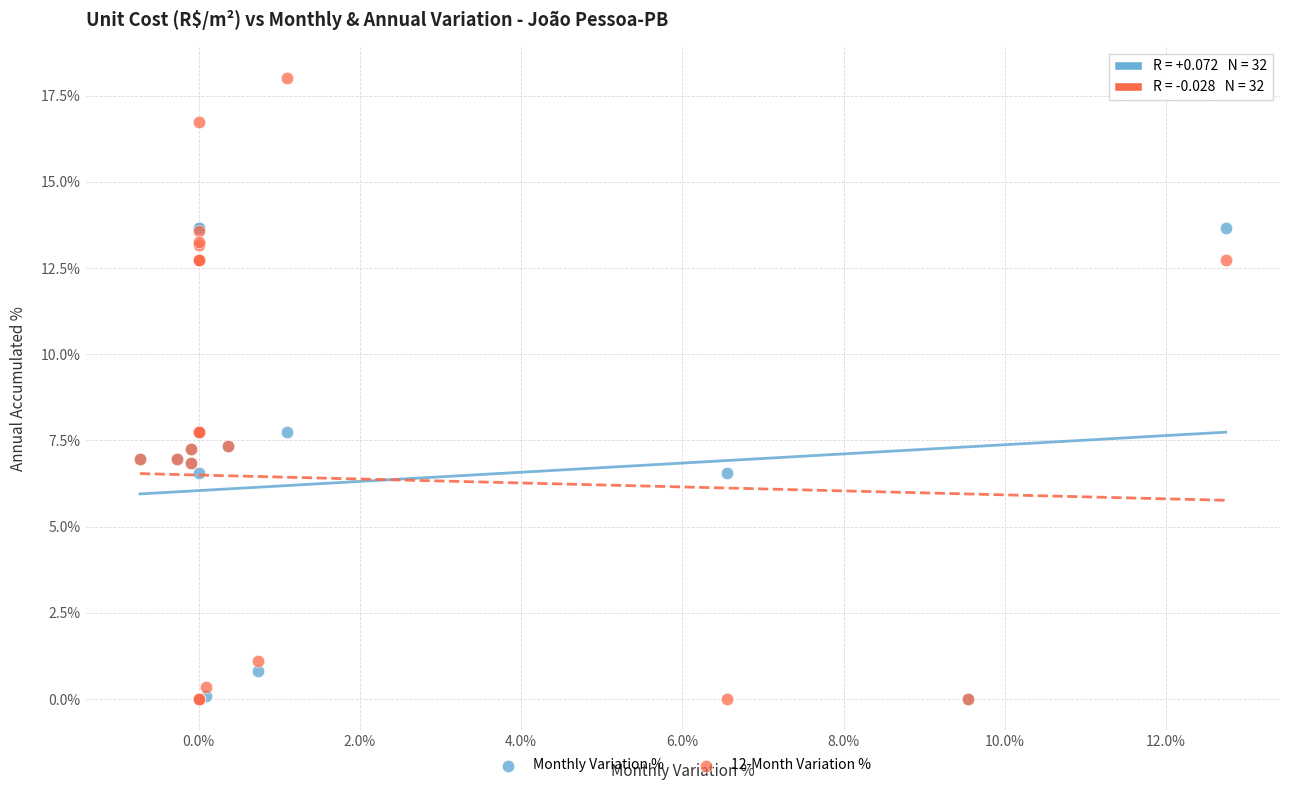

Which series reaches the maximum Y coordinate?

12-Month Variation %